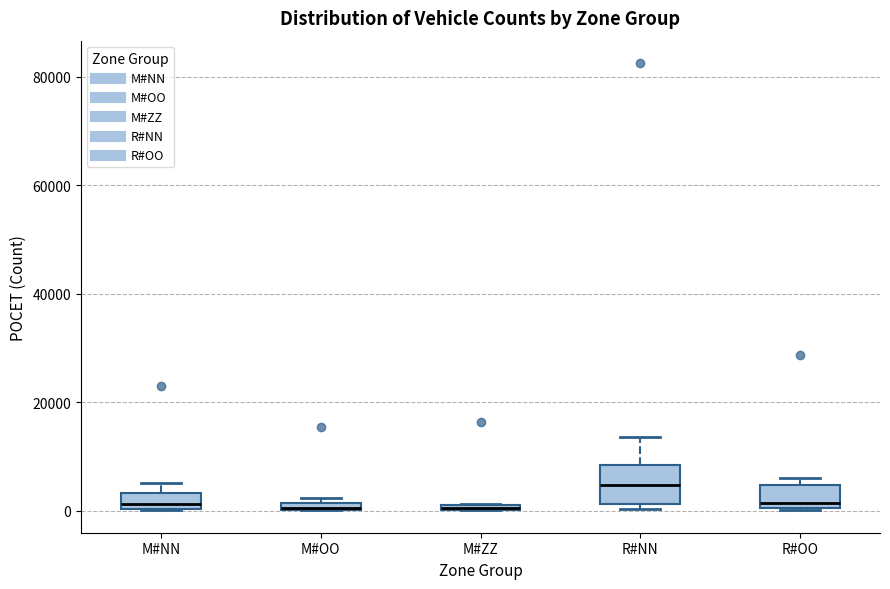

Which box is the tallest, from its lower edge to its upper edge?

R#NN